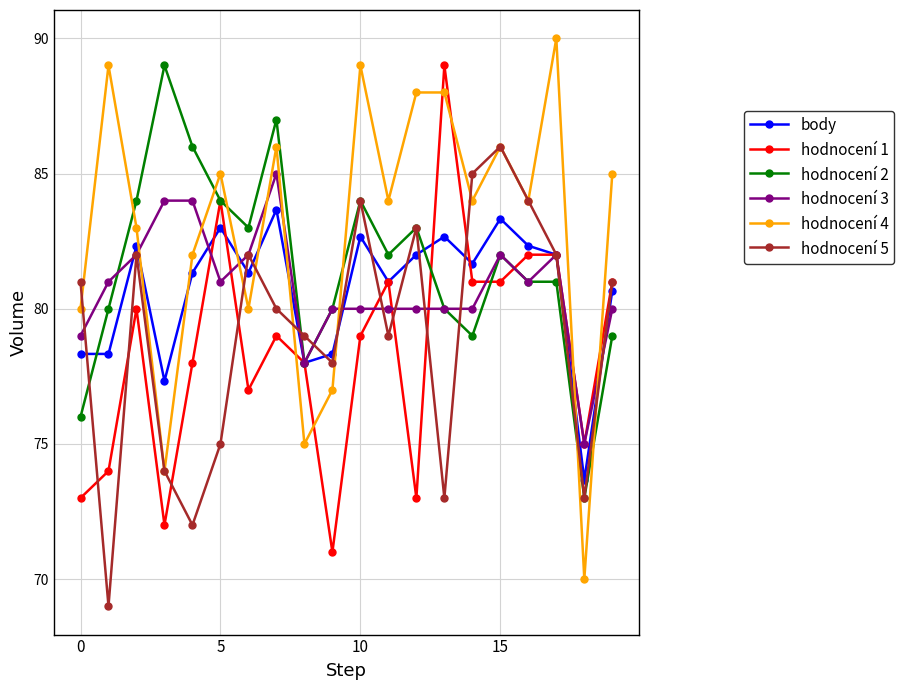

True or false: hodnocení 1 and hodnocení 3 intersect in this chart.

True